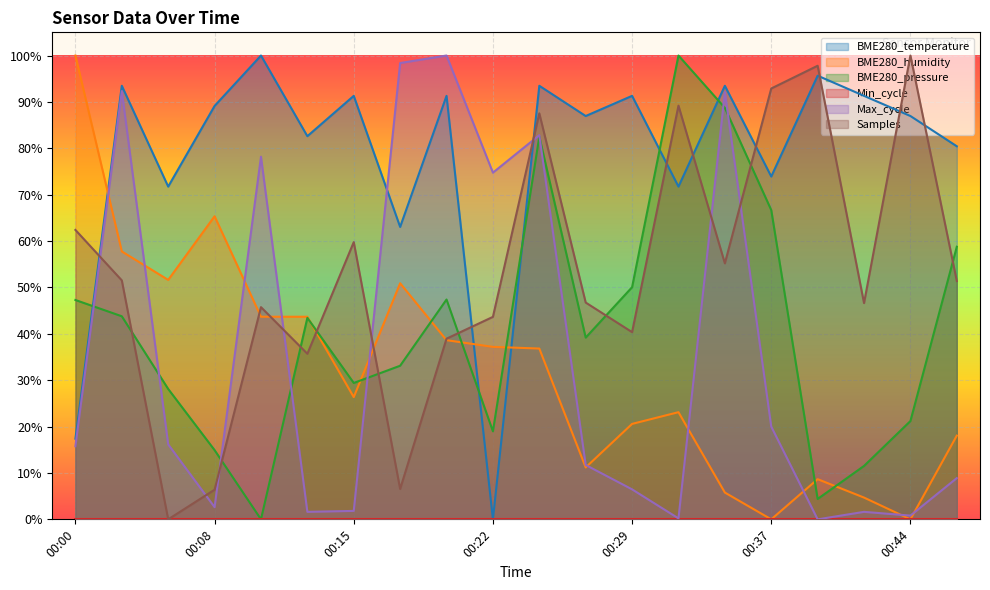

What is the difference between the Max_cycle values at 00:10 and 00:20?

0.2